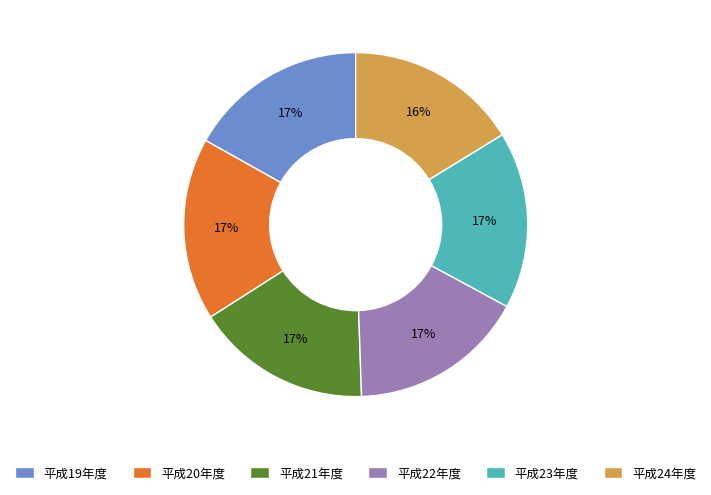

Approximately how many times larger is the value at 平成21年度 compared to 平成20年度?

1.0